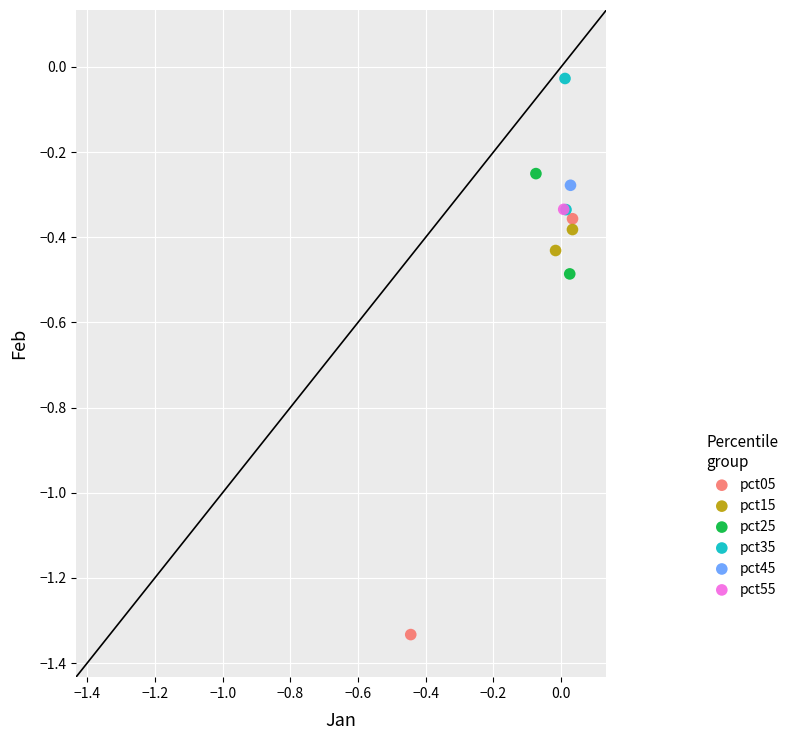

What are all the series names shown in the legend?

pct05, pct15, pct25, pct35, pct45, pct55